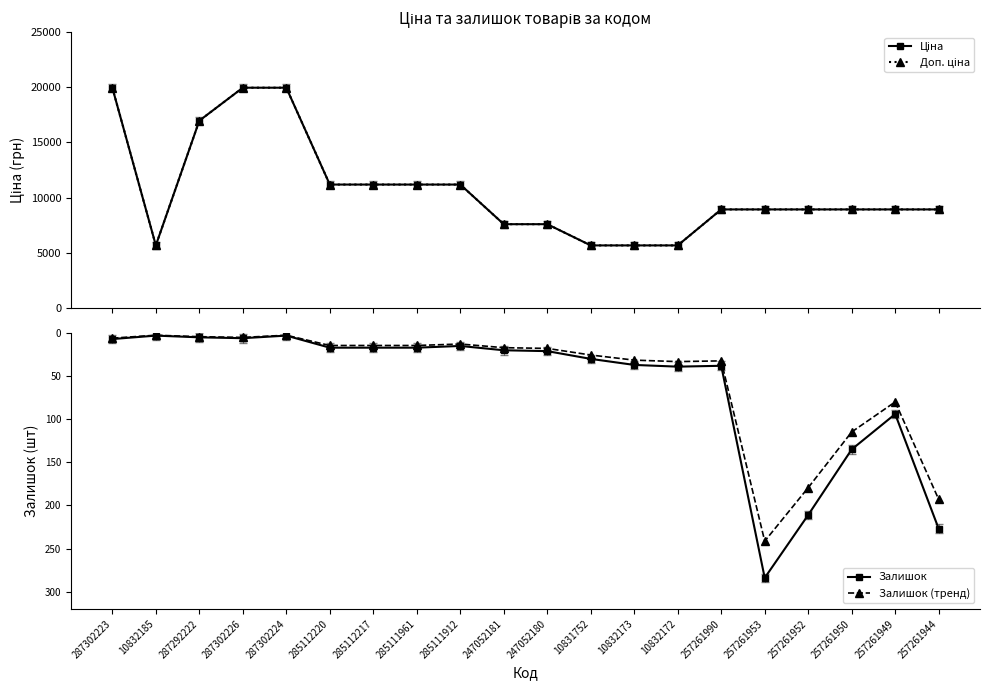

What is the approximate value of Ціна at 285112217?

11188.2